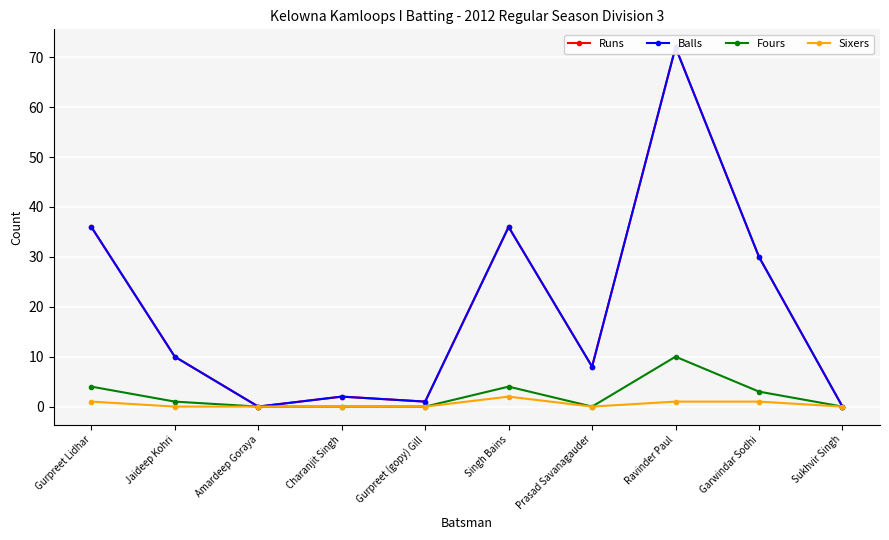

Is it true that Runs equals 18 at Jaideep Kohri?

False